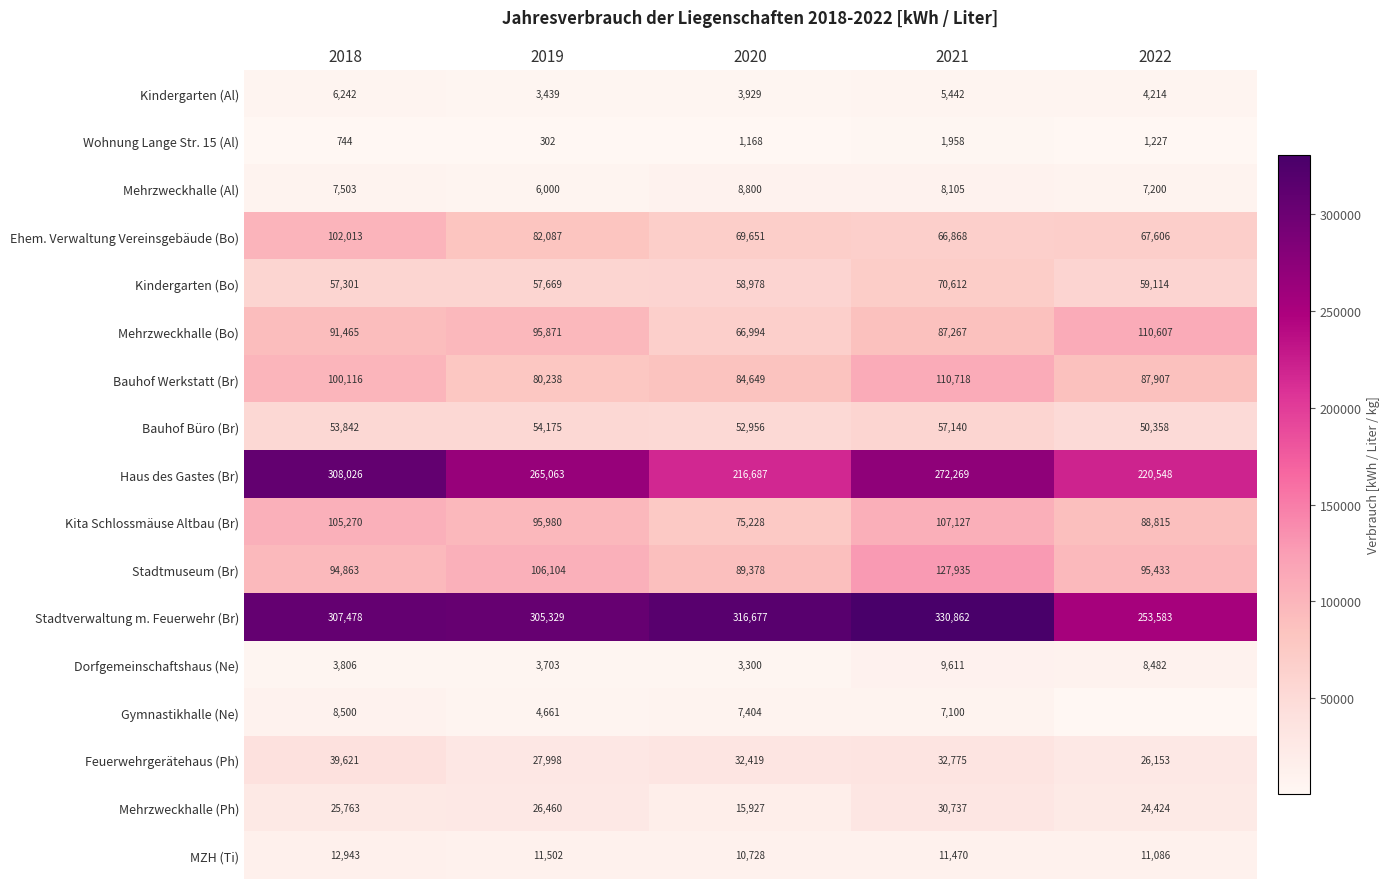

The value of Bauhof Werkstatt (Br) at 2022 is 121047.8. True or false?

False